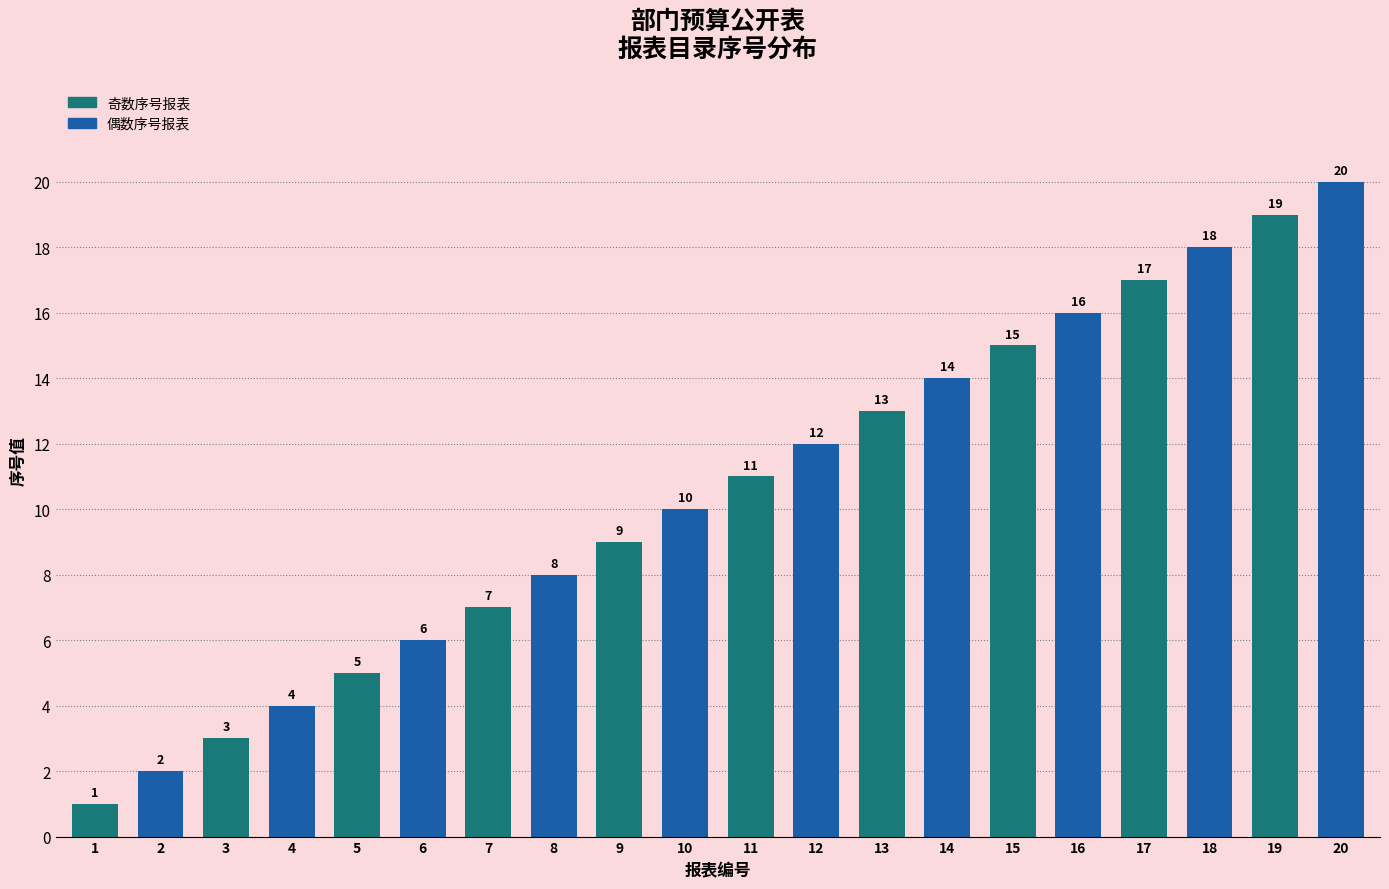

Does the chart contain any negative values?

No